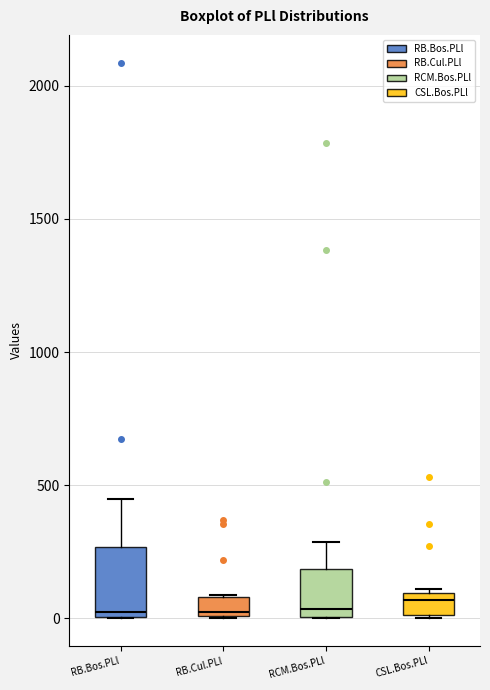

Which box is the tallest, from its lower edge to its upper edge?

RB.Bos.PLl